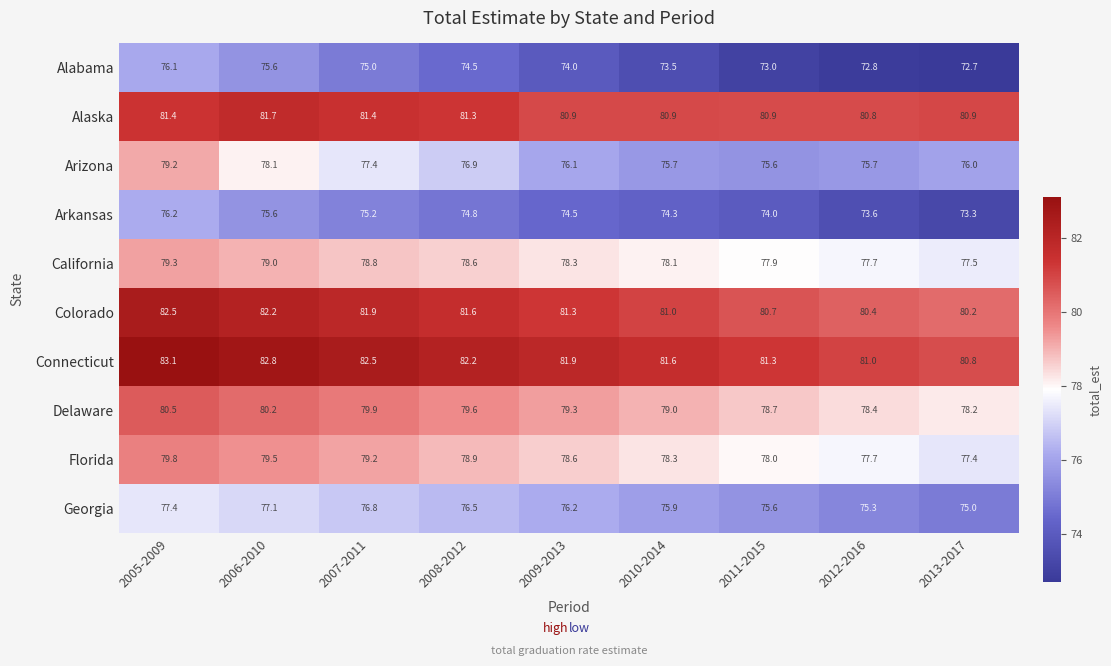

Where does the Delaware series first go above 79?

2005-2009